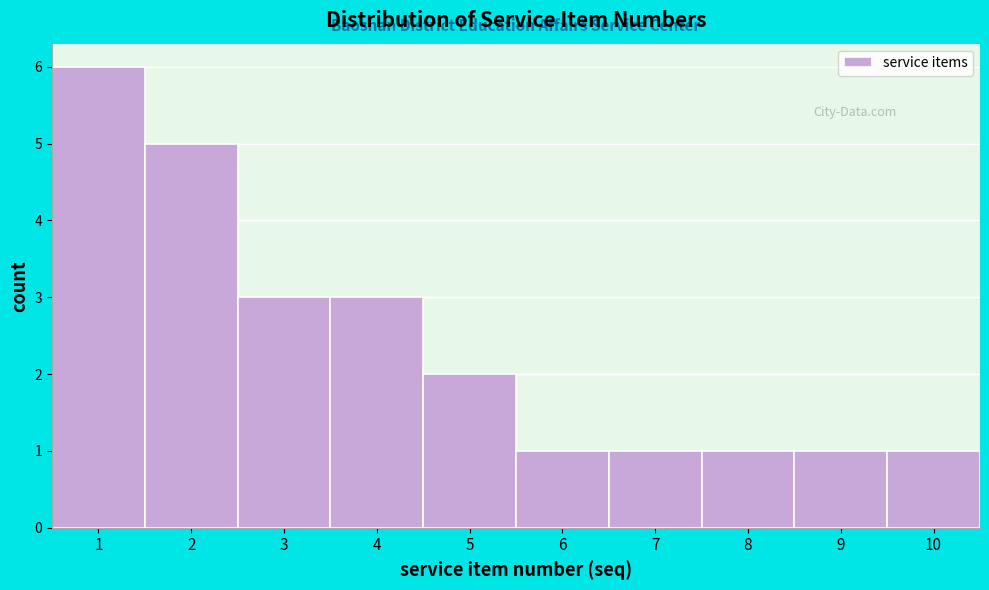

Reading left to right, transcribe this chart: for each bar, give the range it covers on the x-axis and its height. The values are not printed on the chart, so give them approximately, as read against the axis.

0.5 to 1.5: 6
1.5 to 2.5: 5
2.5 to 3.5: 3
3.5 to 4.5: 3
4.5 to 5.5: 2
5.5 to 6.5: 1
6.5 to 7.5: 1
7.5 to 8.5: 1
8.5 to 9.5: 1
9.5 to 10.5: 1